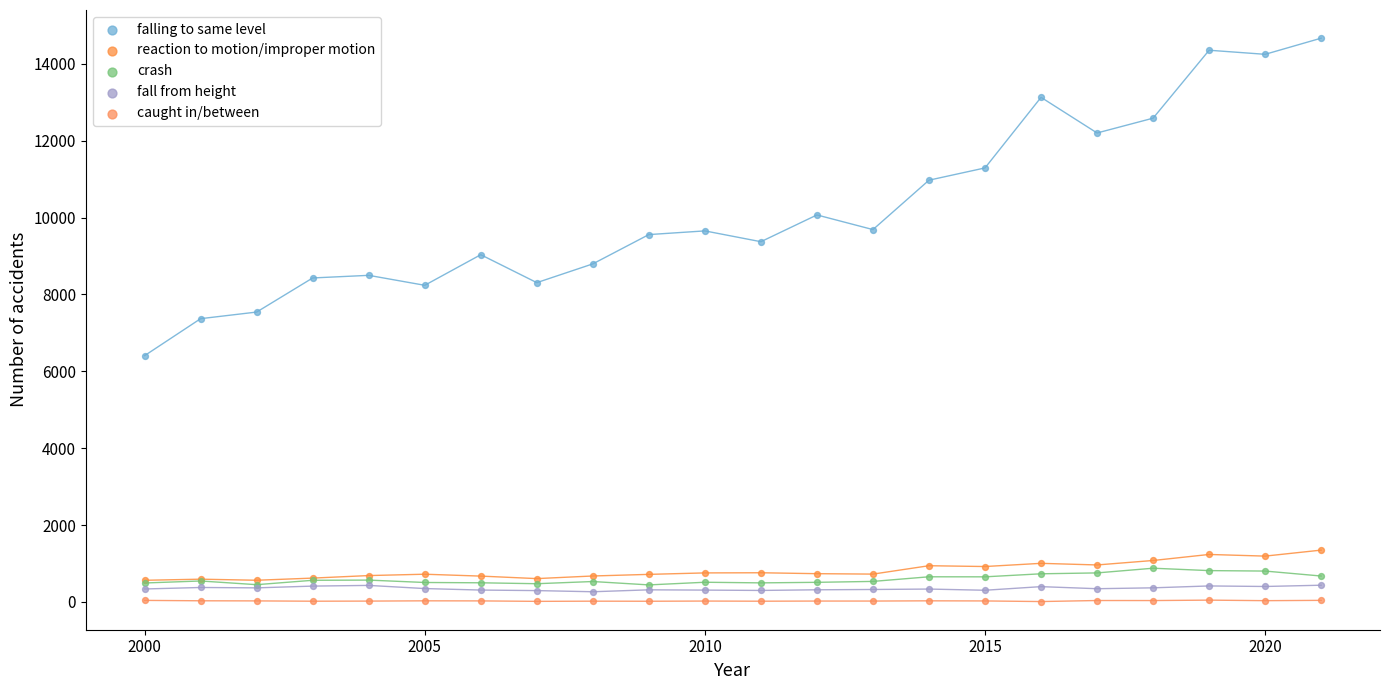

Which series contains the lowest Y value?

caught in/between